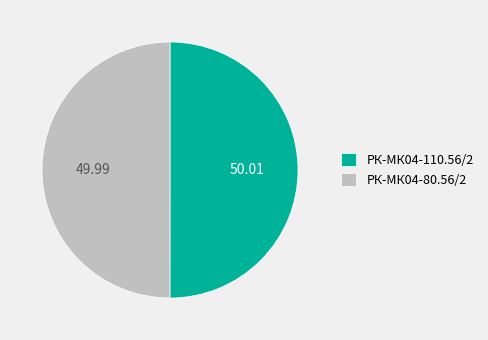

Combined, do РК-МК04-80.56/2 and РК-МК04-110.56/2 account for over 50%?

Yes